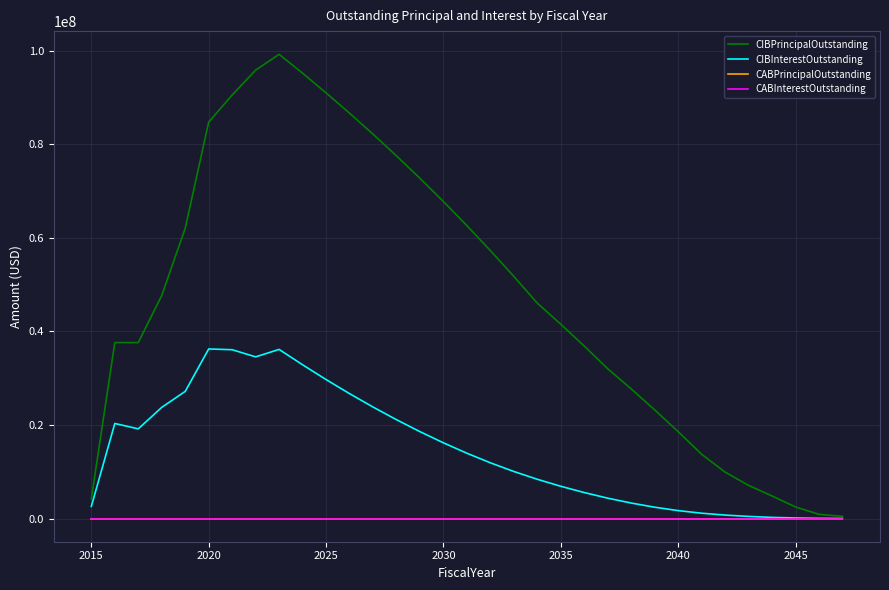

Does the chart display data point markers on the line(s)?

No